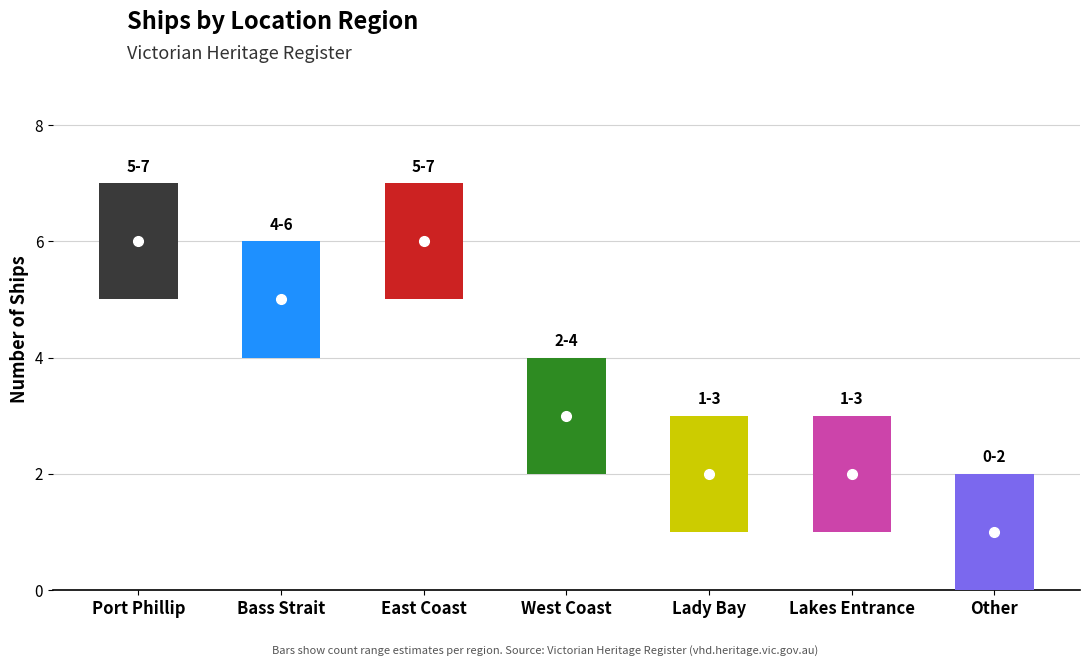

Approximately how many times larger is the value at Other compared to East Coast?

0.2